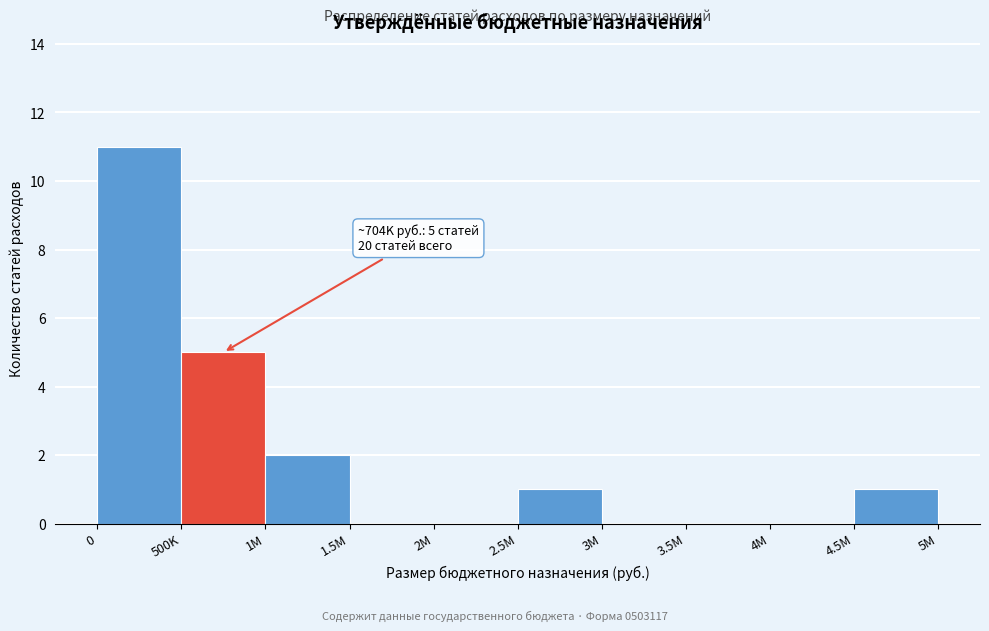

Reading left to right, extract all data points from this chart.

0=11	500K=5	1M=2	1.5M=0	2M=0	2.5M=1	3M=0	3.5M=0	4M=0	4.5M=1